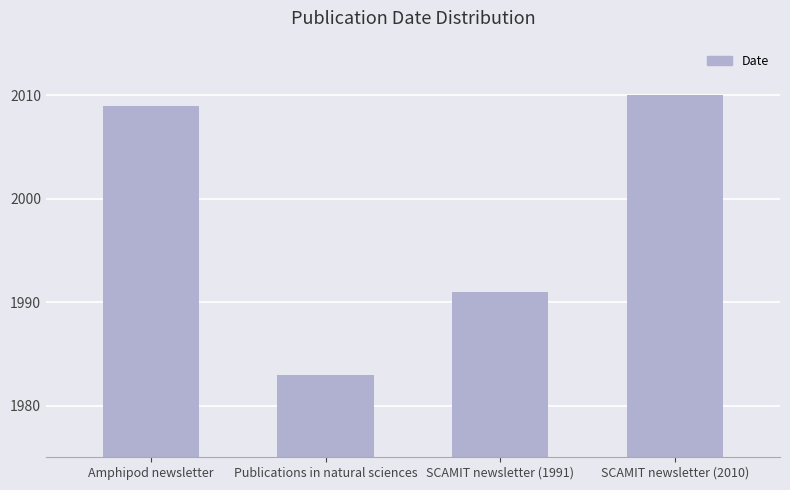

List the labels in order of value, largest first.

SCAMIT newsletter (2010), Amphipod newsletter, SCAMIT newsletter (1991), Publications in natural sciences